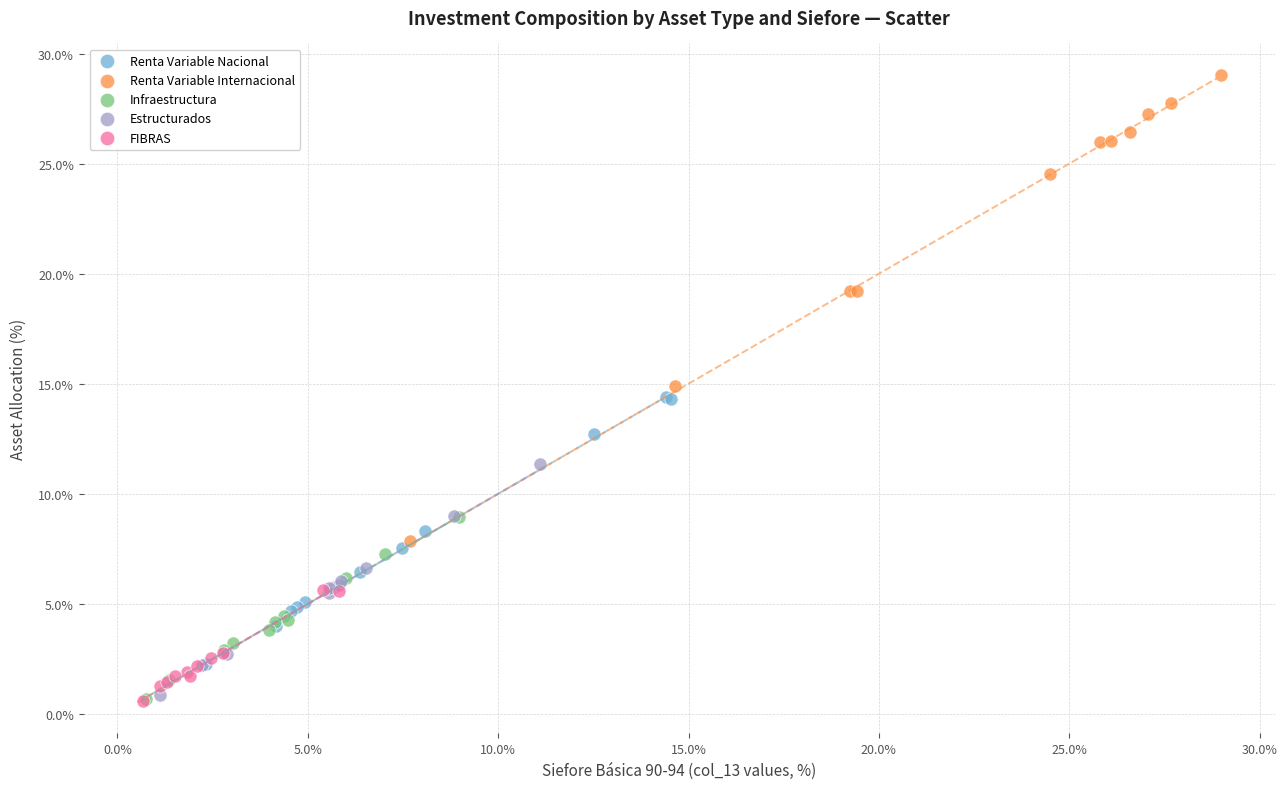

Which series has the largest Y range (max minus min)?

Renta Variable Internacional